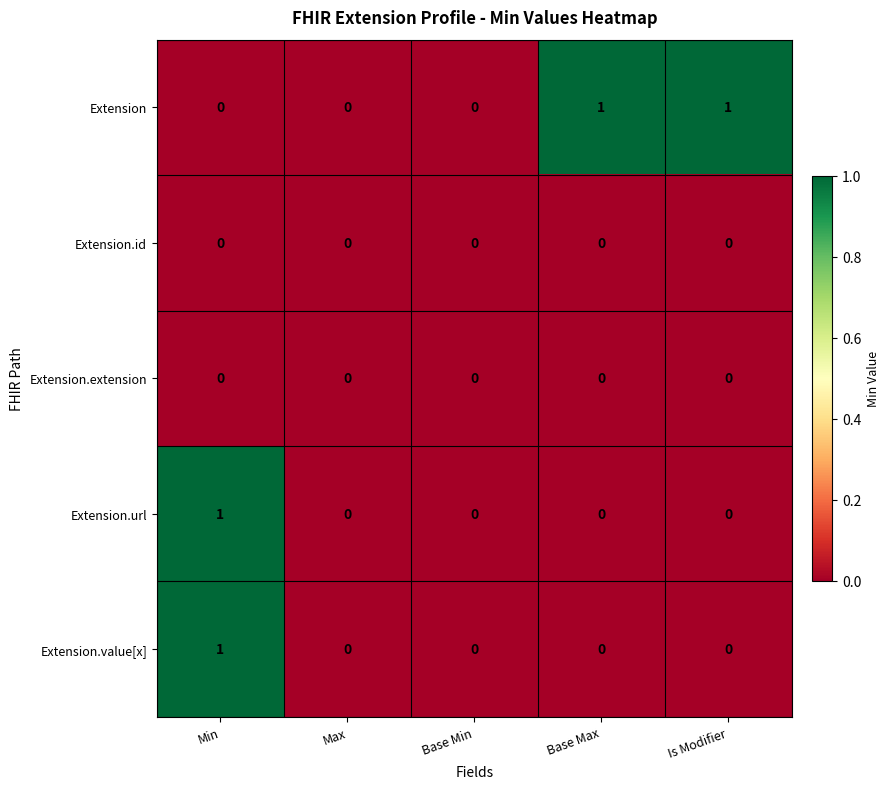

At which category is the sum across all series the highest?

Min